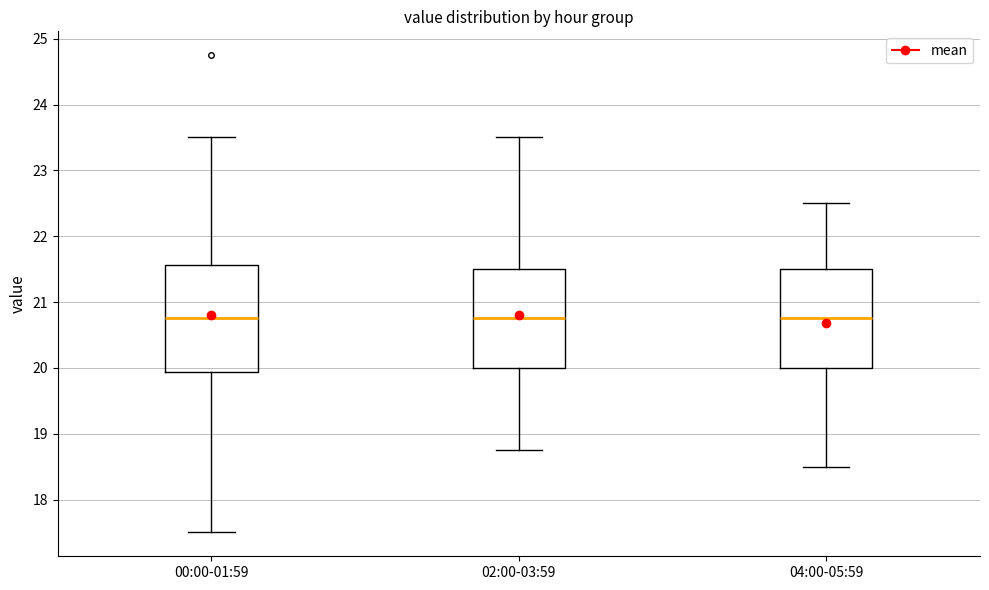

Which box is the tallest, from its lower edge to its upper edge?

00:00-01:59